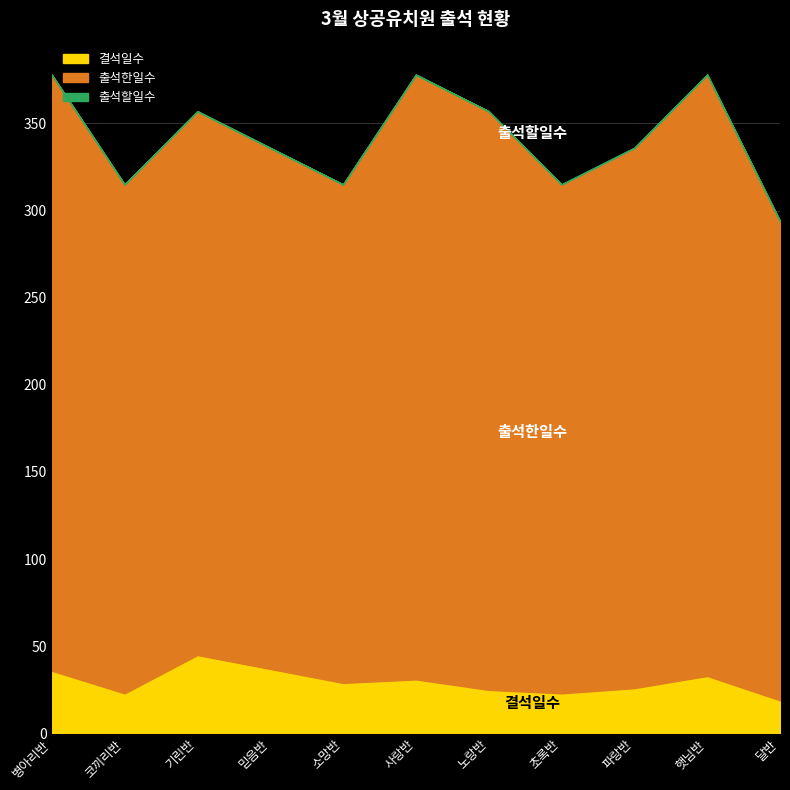

At which label does 결석일수 reach its peak?

기린반